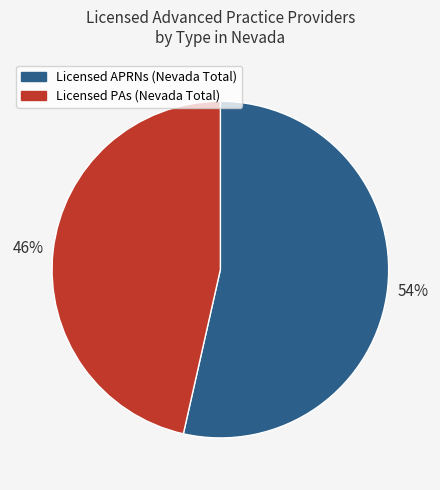

How many segments does this pie chart have?

2